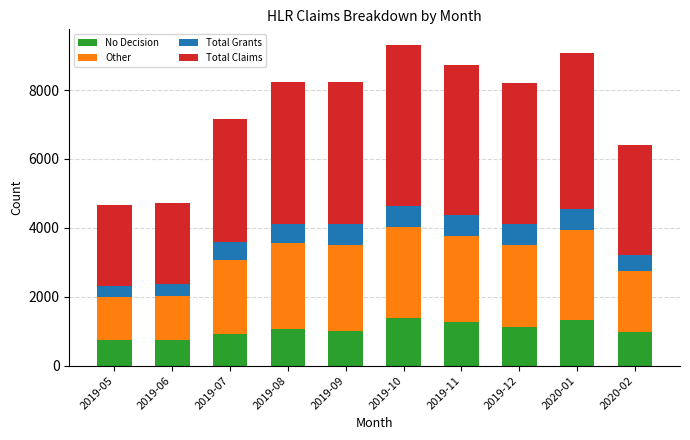

What is the total value across all series at 2019-05?

4652